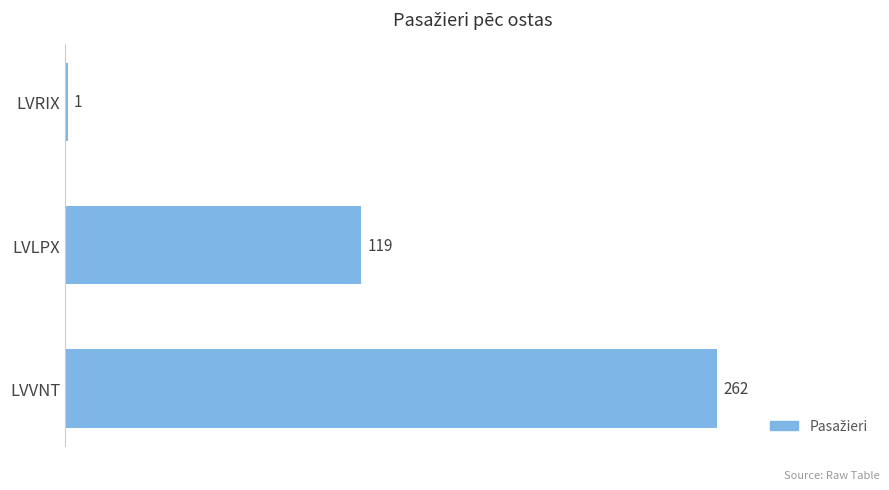

The chart shows a value of 205 at LVLPX. True or false?

False